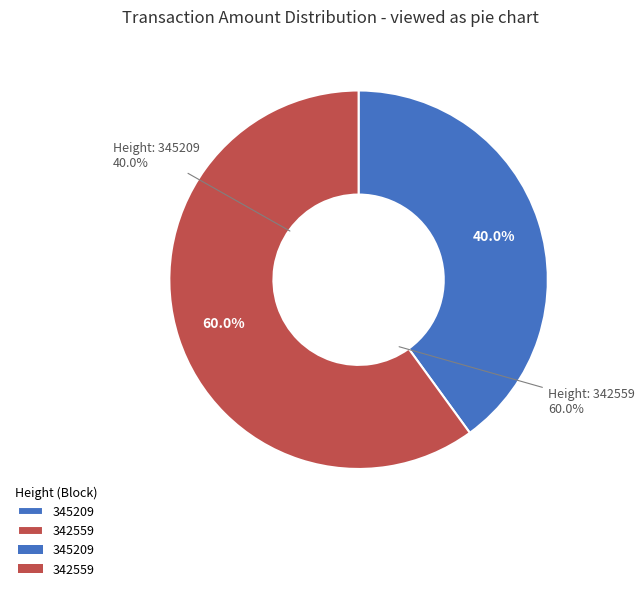

Which has a higher value, 345209 or 342559?

342559